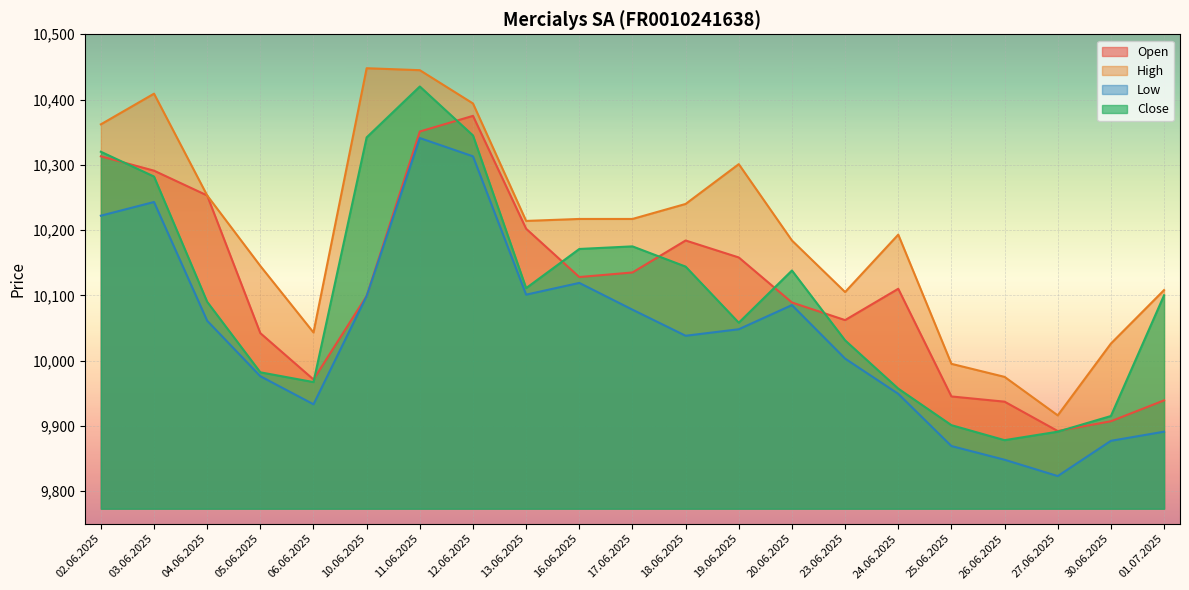

At 10.06.2025, list the series in order from smallest to largest.

Open, Low, Close, High